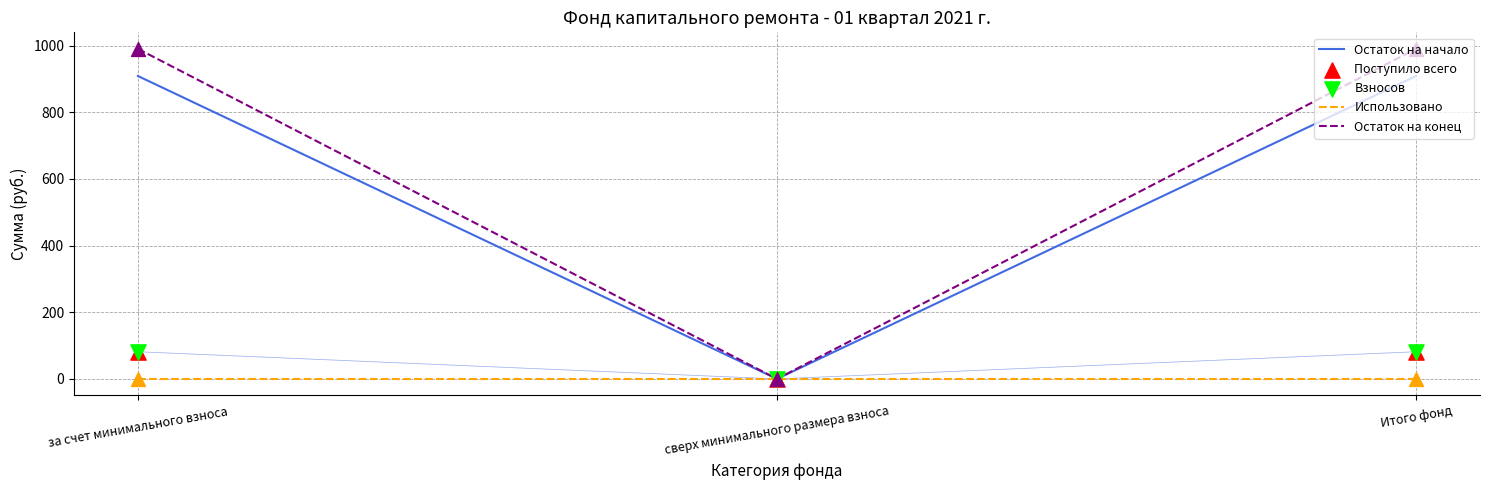

Which series contains the lowest Y value?

Остаток на начало